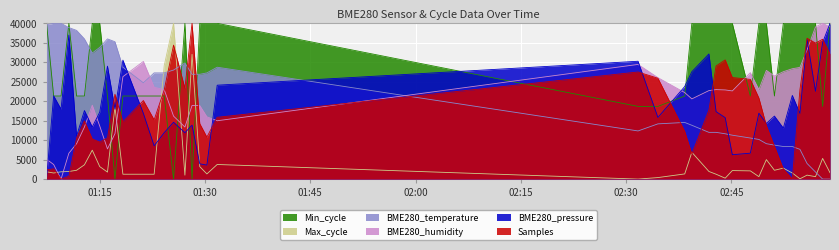

The value of Samples at 2023/09/10 01:12:49 is 20680.0. True or false?

False